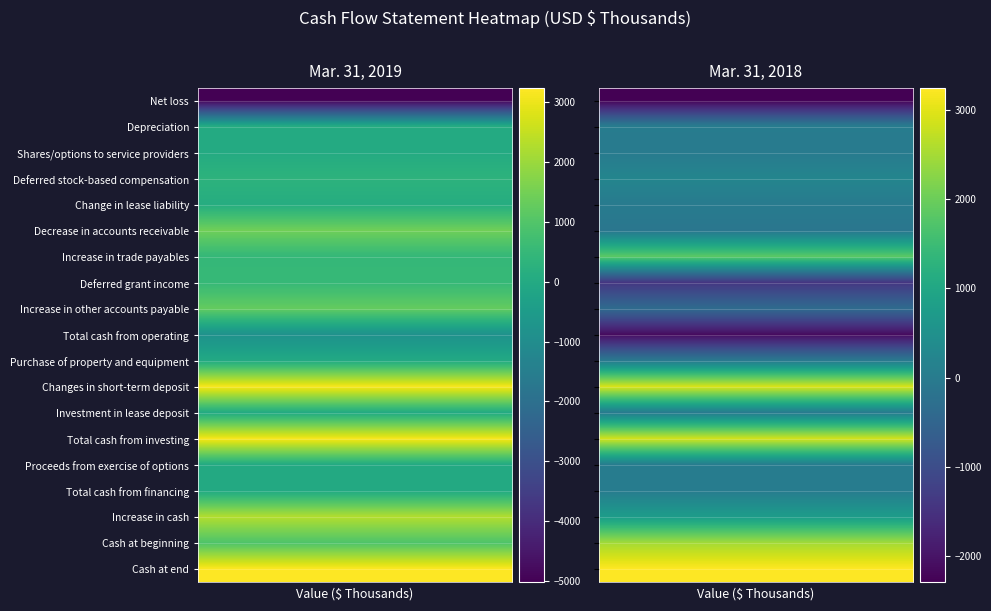

Reading right to left, list all the values displayed in this chart.

Net loss: Depreciation=-2298	Net loss=-5027
Depreciation: Depreciation=25	Net loss=44
Shares/options to service providers: Depreciation=0	Net loss=25
Deferred stock-based compensation: Depreciation=227	Net loss=312
Change in lease liability: Depreciation=0	Net loss=94
Decrease in accounts receivable: Depreciation=-116	Net loss=1449
Increase in trade payables: Depreciation=1837	Net loss=481
Deferred grant income: Depreciation=-1423	Net loss=511
Increase in other accounts payable: Depreciation=-378	Net loss=1276
Total cash from operating: Depreciation=-2126	Net loss=-835
Purchase of property and equipment: Depreciation=-45	Net loss=-4
Changes in short-term deposit: Depreciation=2914	Net loss=3135
Investment in lease deposit: Depreciation=-5	Net loss=0
Total cash from investing: Depreciation=2864	Net loss=3131
Proceeds from exercise of options: Depreciation=25	Net loss=0
Total cash from financing: Depreciation=25	Net loss=0
Increase in cash: Depreciation=763	Net loss=2296
Cash at beginning: Depreciation=2483	Net loss=942
Cash at end: Depreciation=3246	Net loss=3238